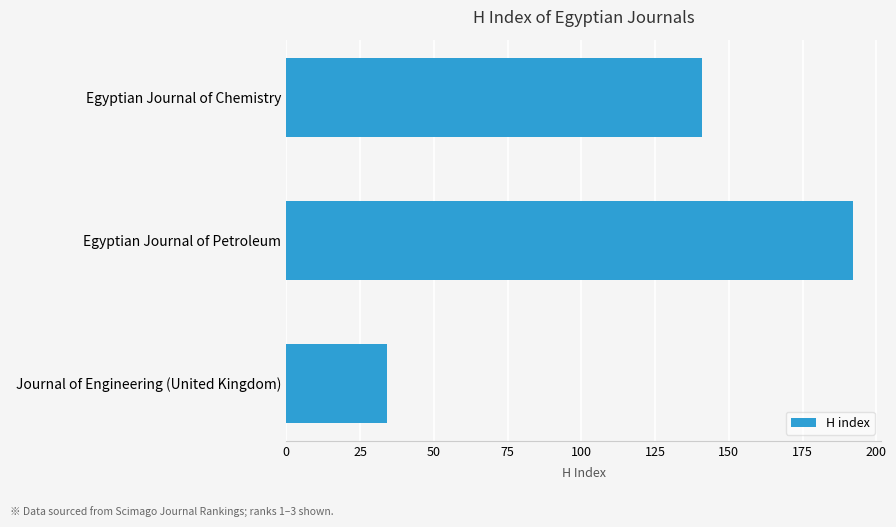

At which category does the chart reach its minimum across all series?

Journal of Engineering (United Kingdom)